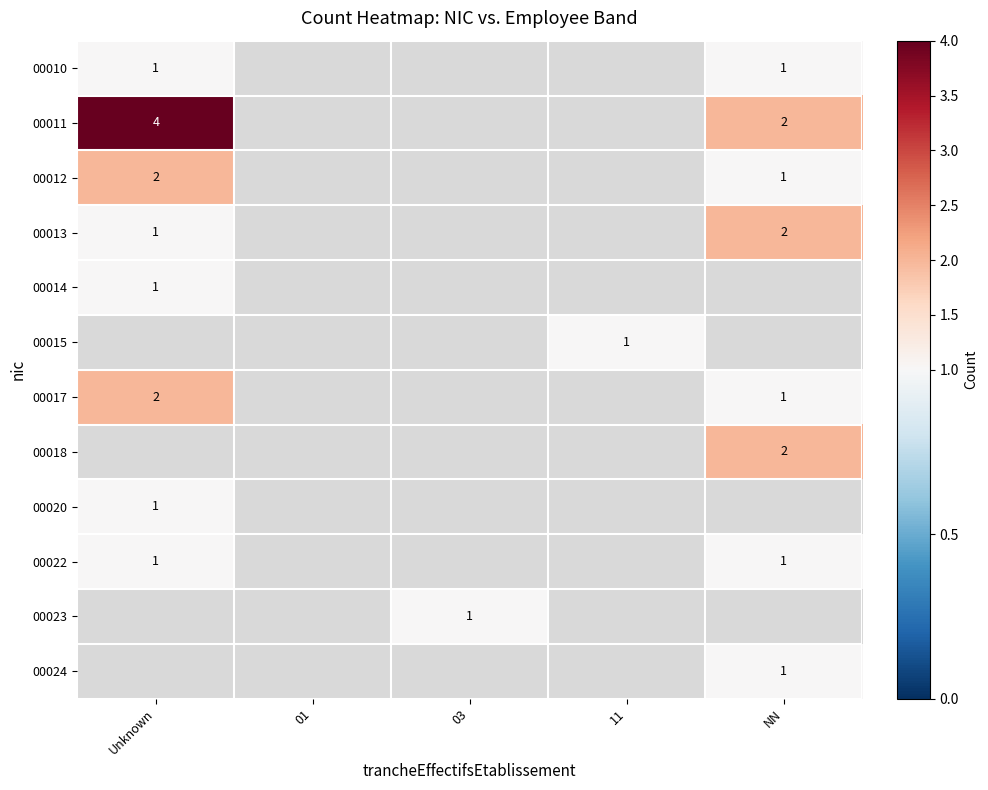

Which label corresponds to the smallest value in the chart?

Unknown